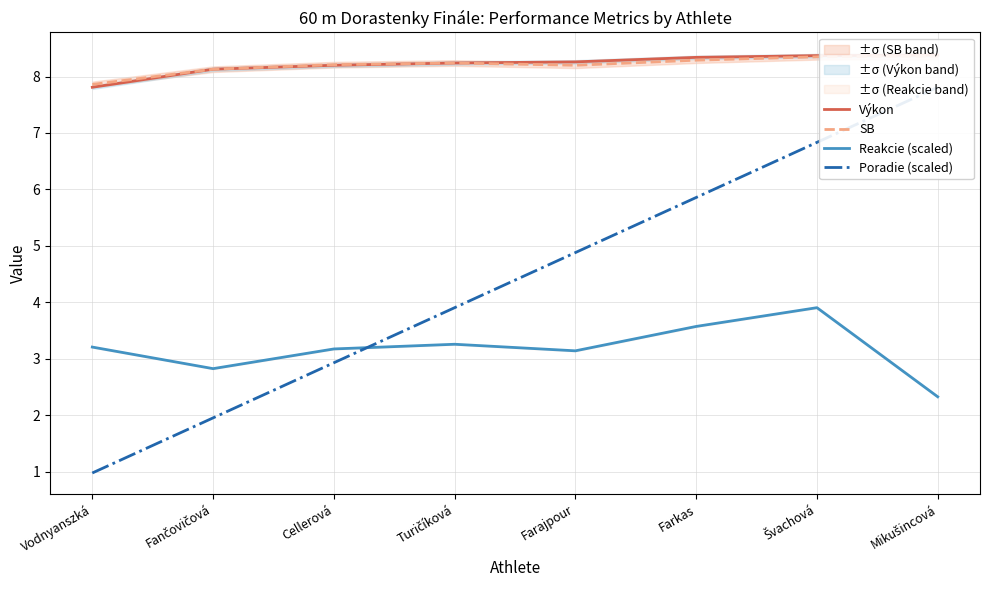

Count the number of data series in this chart.

4